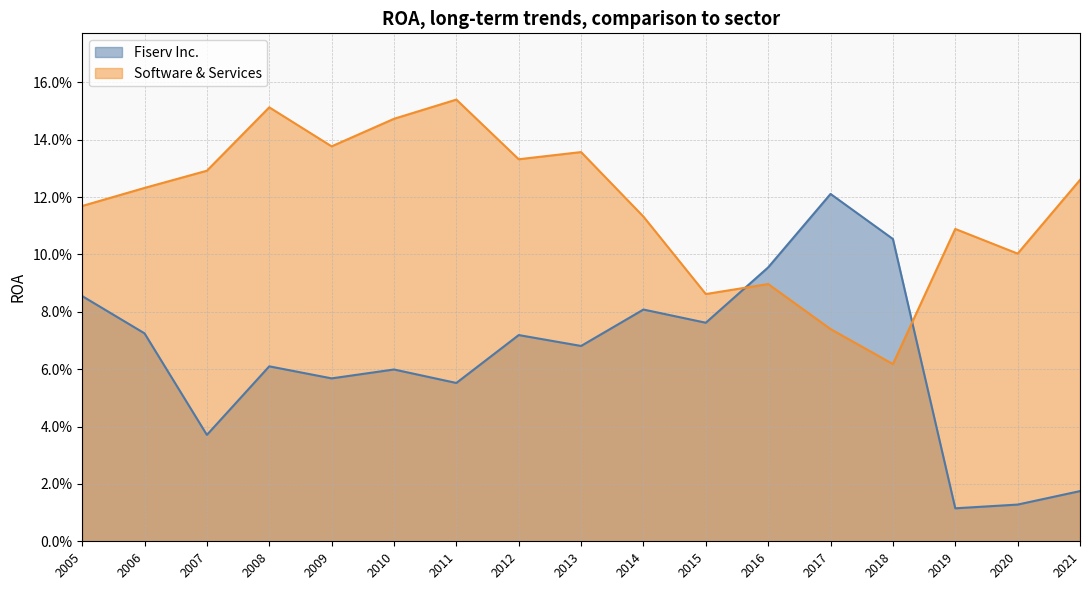

What is the value of the Software & Services point at the 16th from the left?

0.1